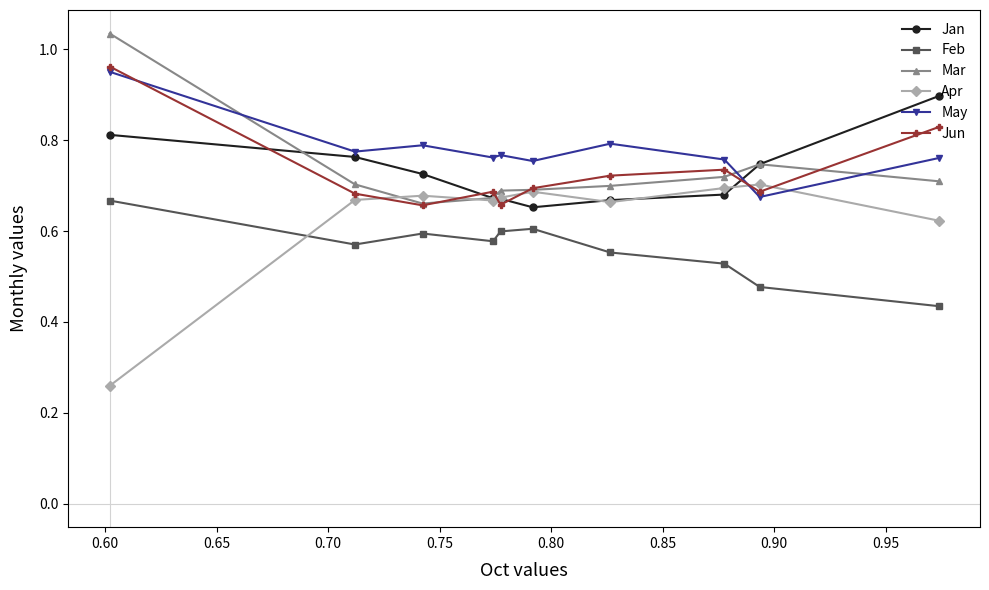

True or false: Mar and Feb intersect in this chart.

False